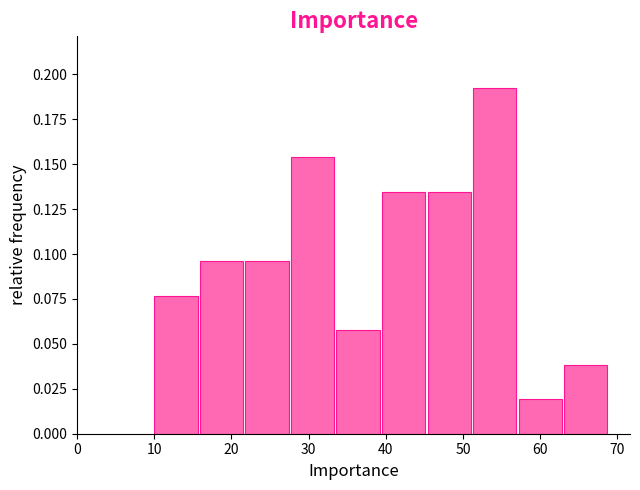

What is the height of the bar covering 21.8 to 27.7 on the x-axis? Neither the bar edges nor the heights are printed on the chart, so give them approximately, as read against the axes.

0.095